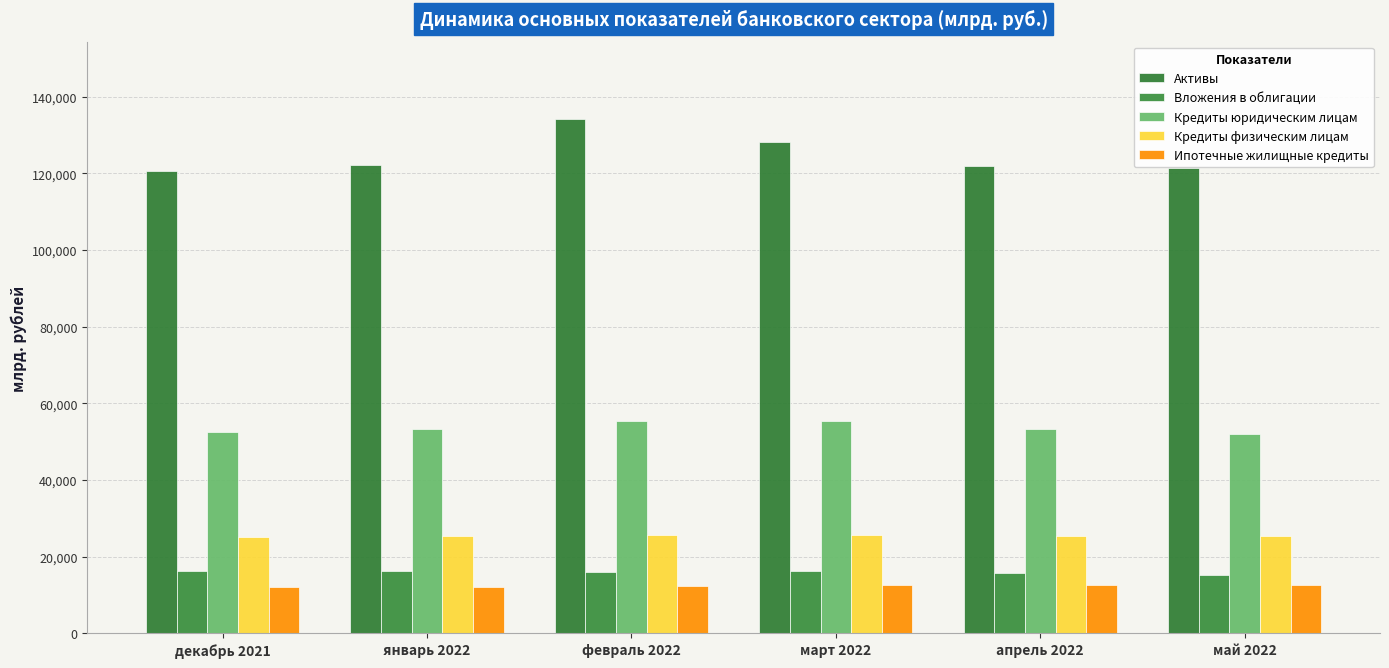

What are all the series names shown in the legend?

Активы, Вложения в облигации, Кредиты юридическим лицам, Кредиты физическим лицам, Ипотечные жилищные кредиты